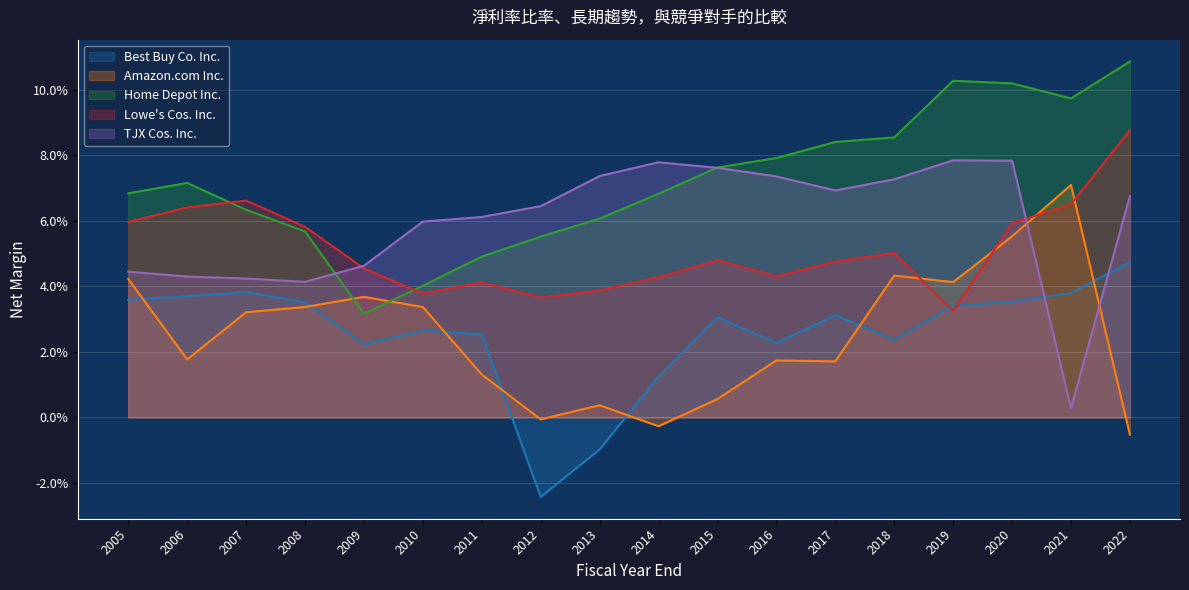

Does the chart display data point markers on the line(s)?

No